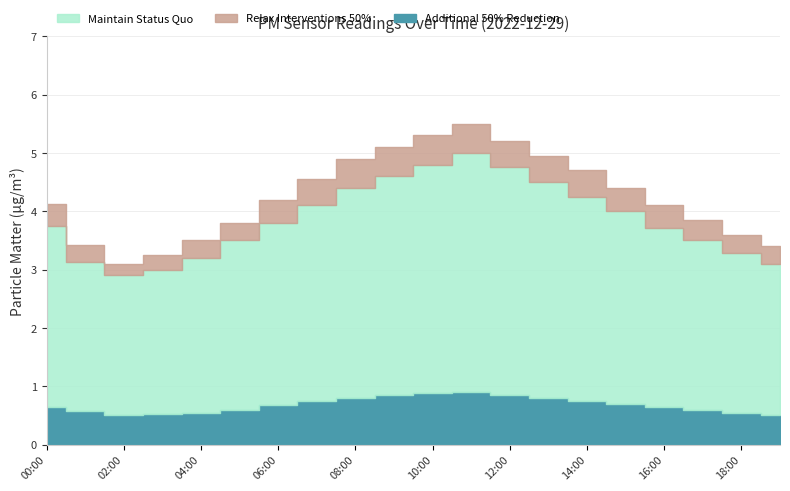

How many lines are shown in the chart?

3